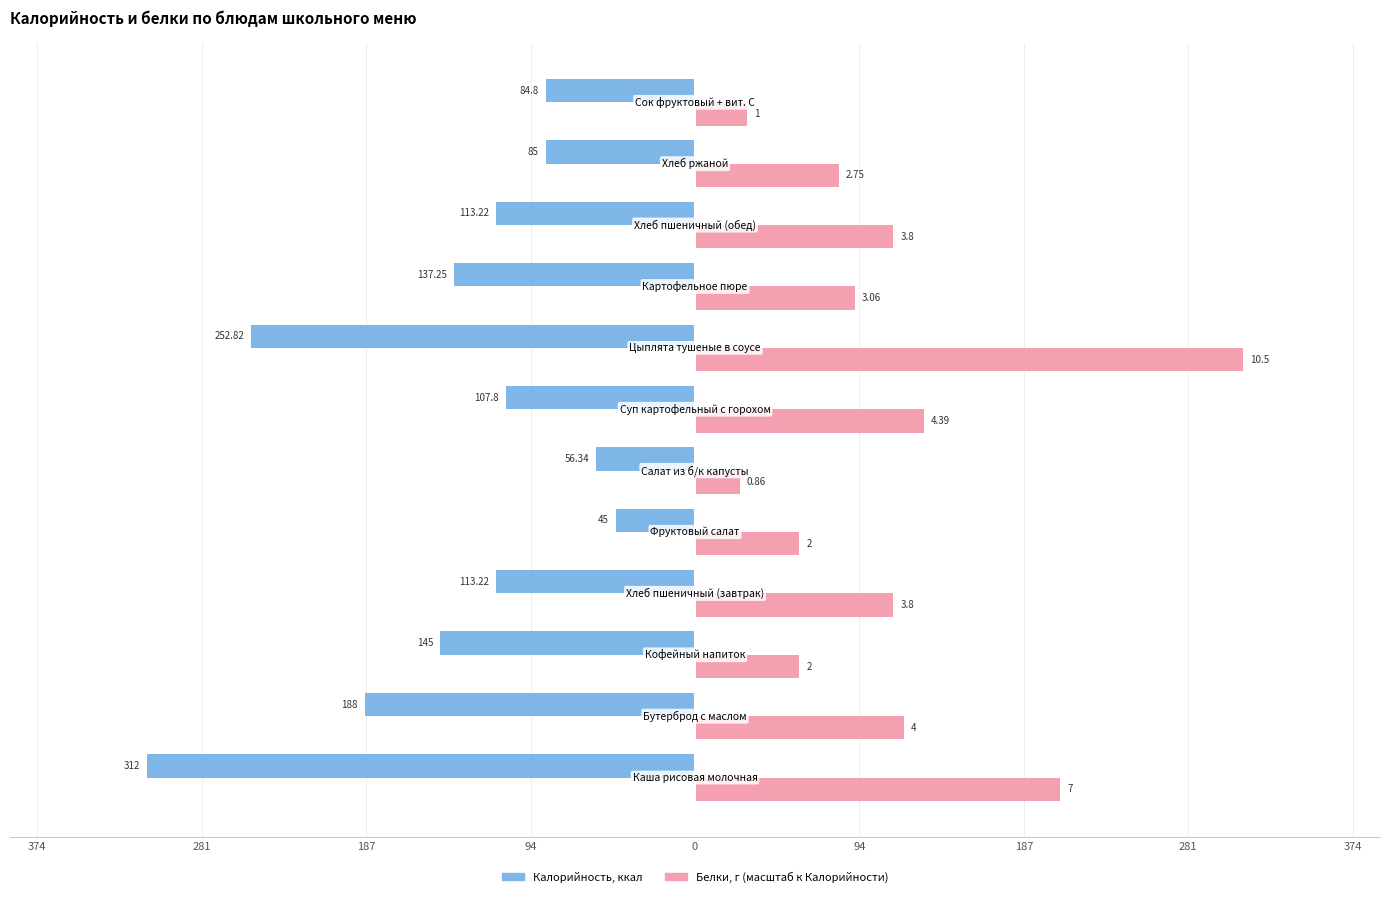

The value of Калорийность at 281 is -252.8. True or false?

True